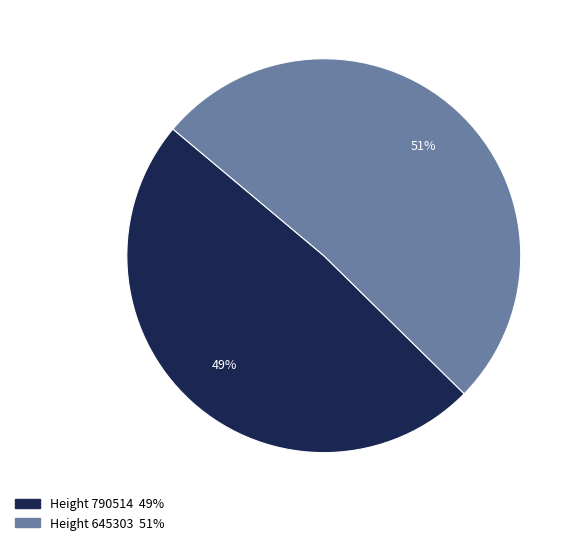

To the nearest percent, what is the average slice percentage?

50%